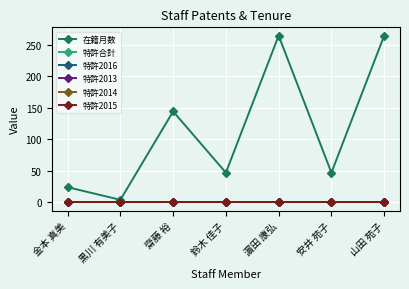

Is this an area chart (filled region under the line)?

No